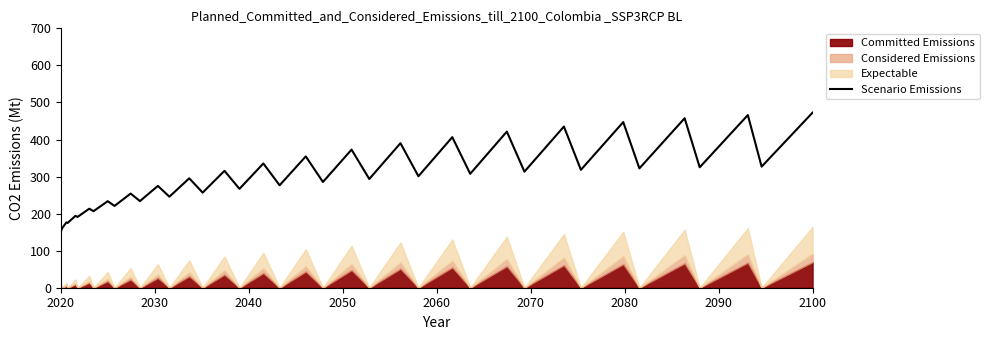

What is the minimum value for Scenario Emissions?

150.0